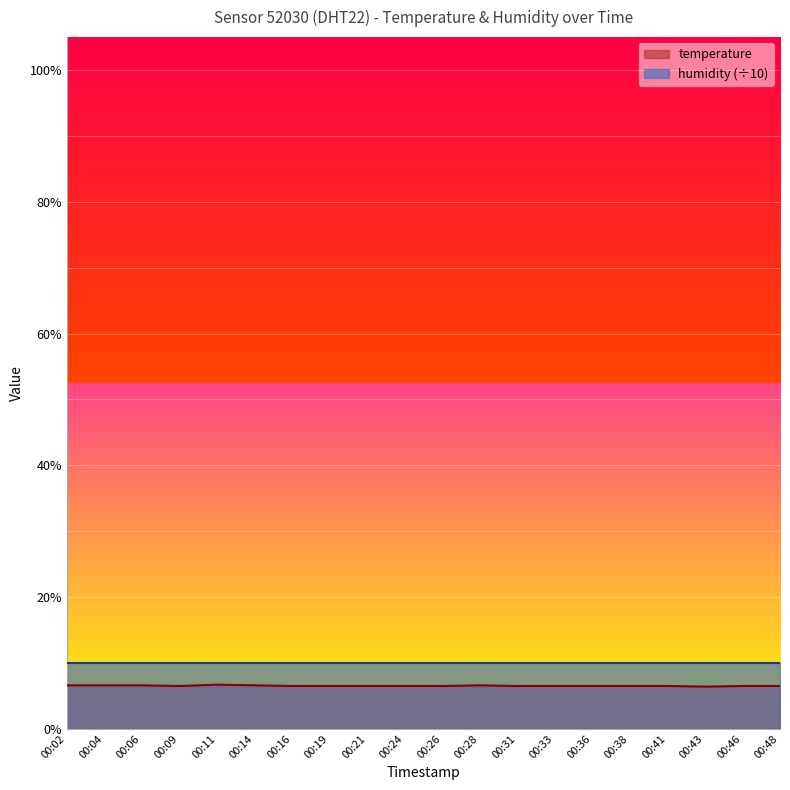

What is the value of the 4th point from the left?

6.5